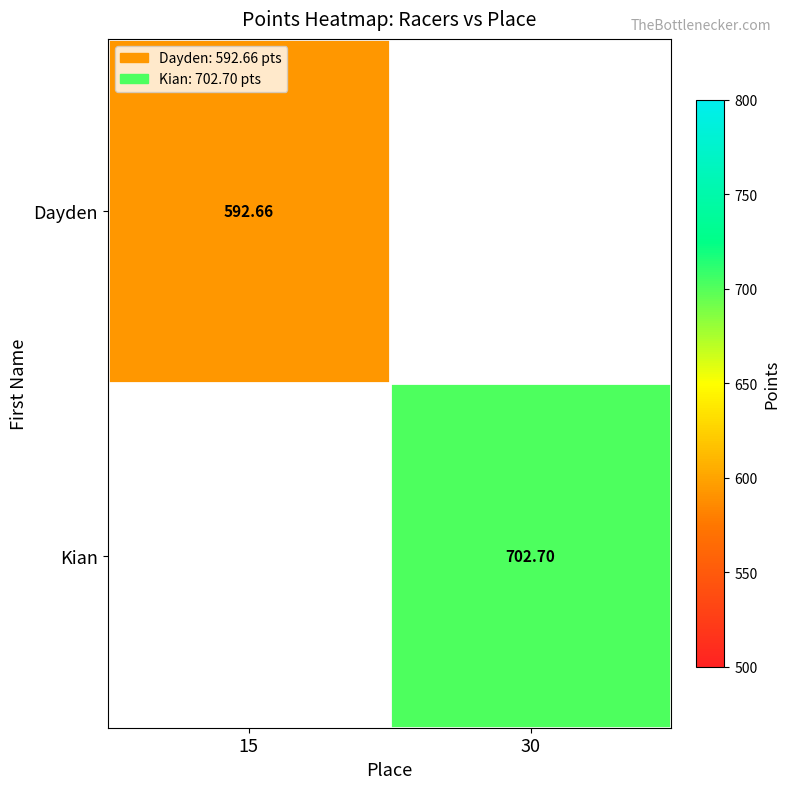

What is the approximate value of Dayden at 15?

592.7